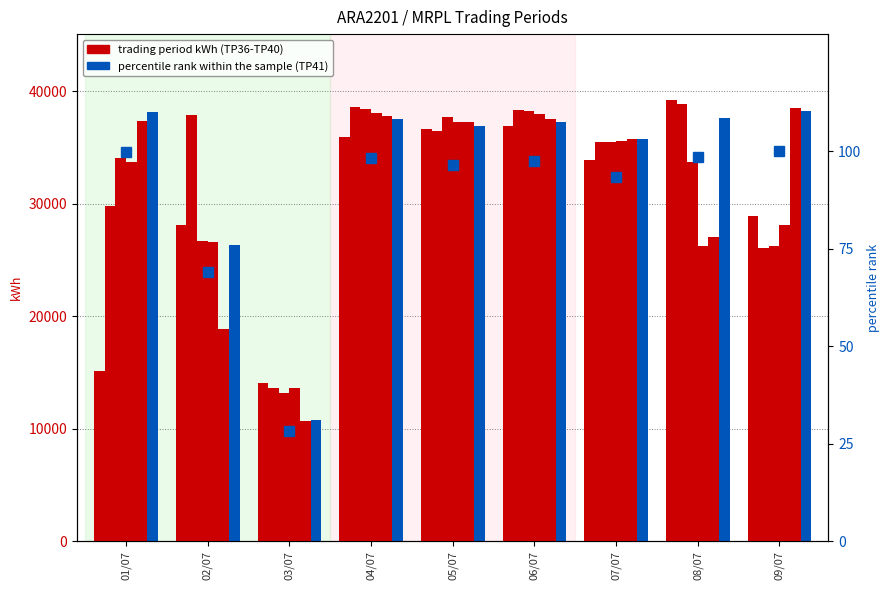

What is the lowest value of the TP36 series?

14050